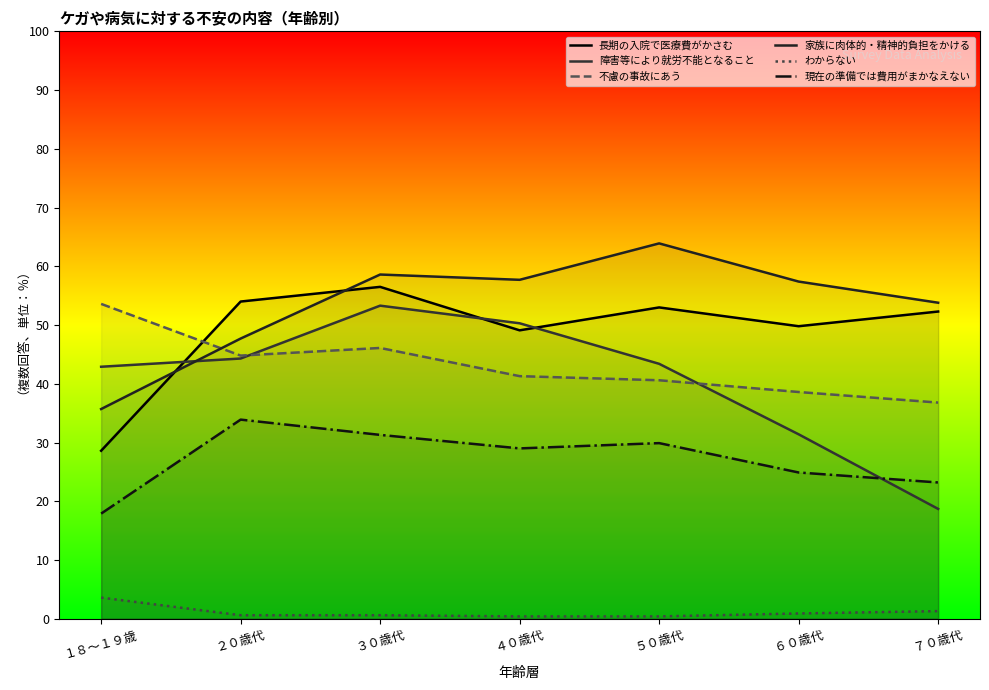

At which category does 現在の準備では費用がまかなえない reach its first local peak?

２０歳代